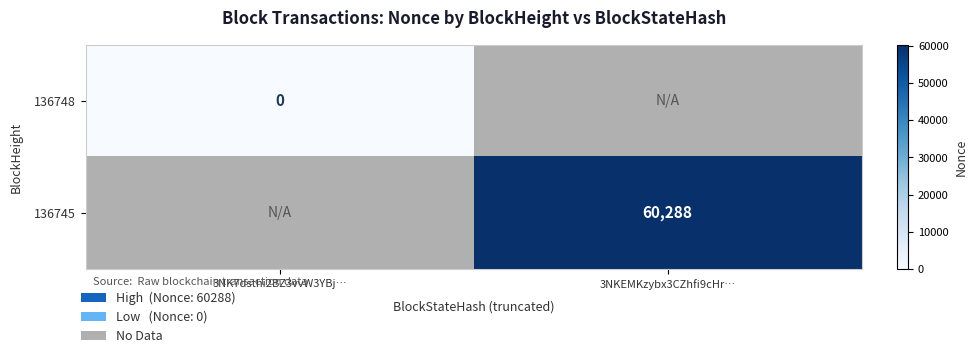

The value of 136745 at 3NKEMKzybx3CZhfi9cHr… is 81434.1. True or false?

False